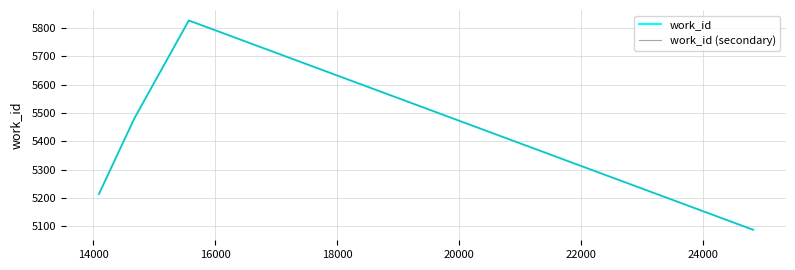

Is this an area chart (filled region under the line)?

No